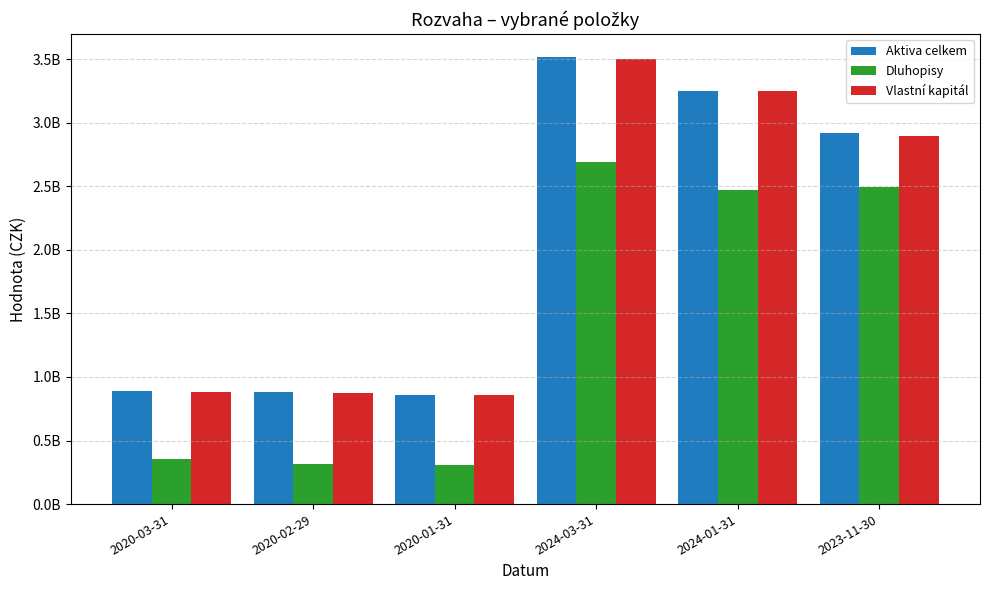

At which label is Dluhopisy closest to 1500107216?

2024-01-31